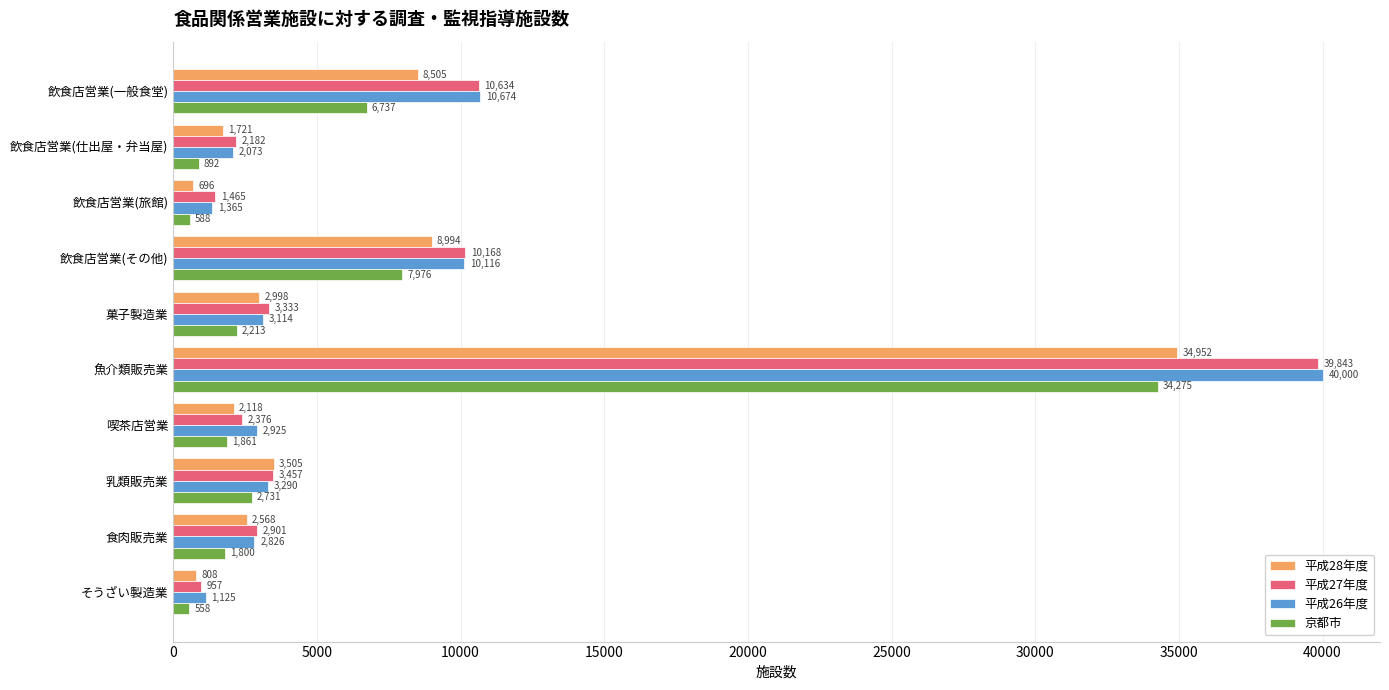

What is the difference between the highest and lowest values at 食肉販売業?

1101